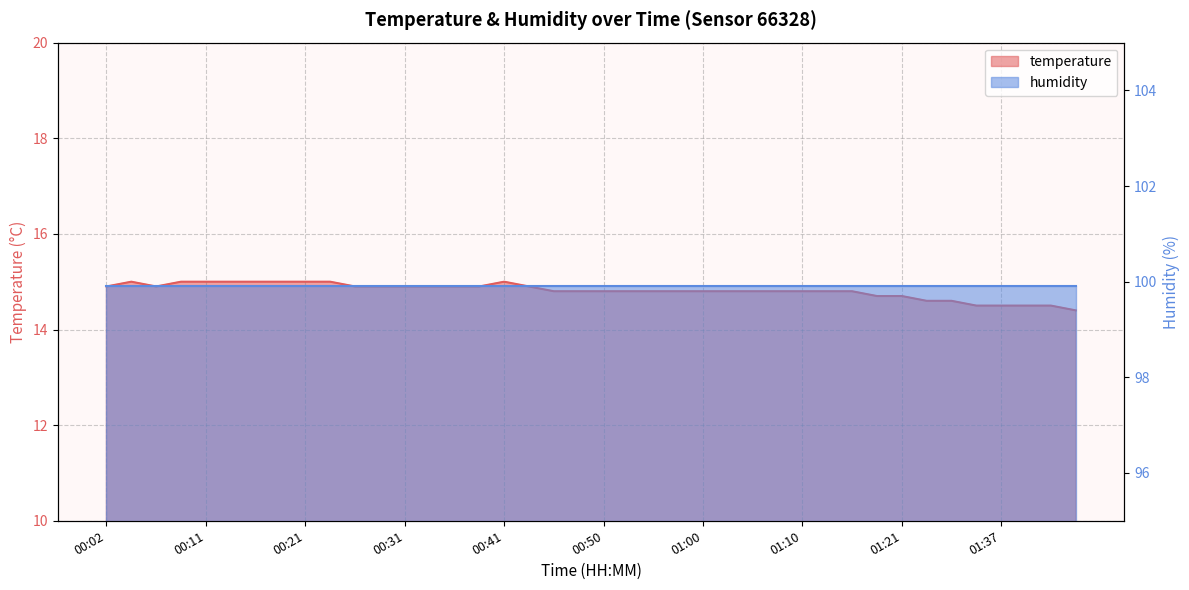

What is the maximum value shown in the chart?

15.0